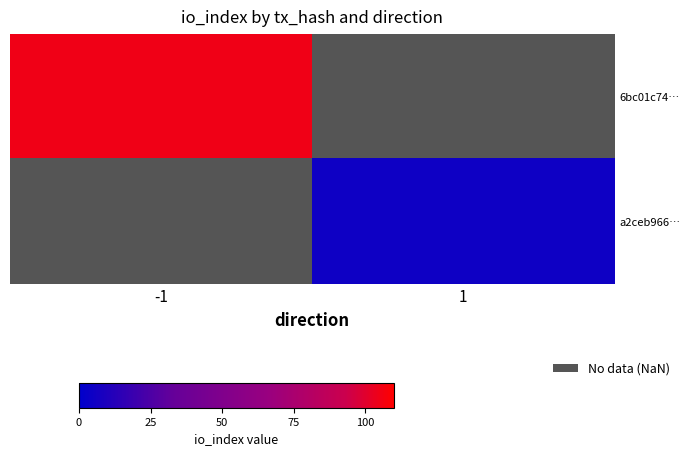

At which label does a2ceb966… reach its peak?

-1